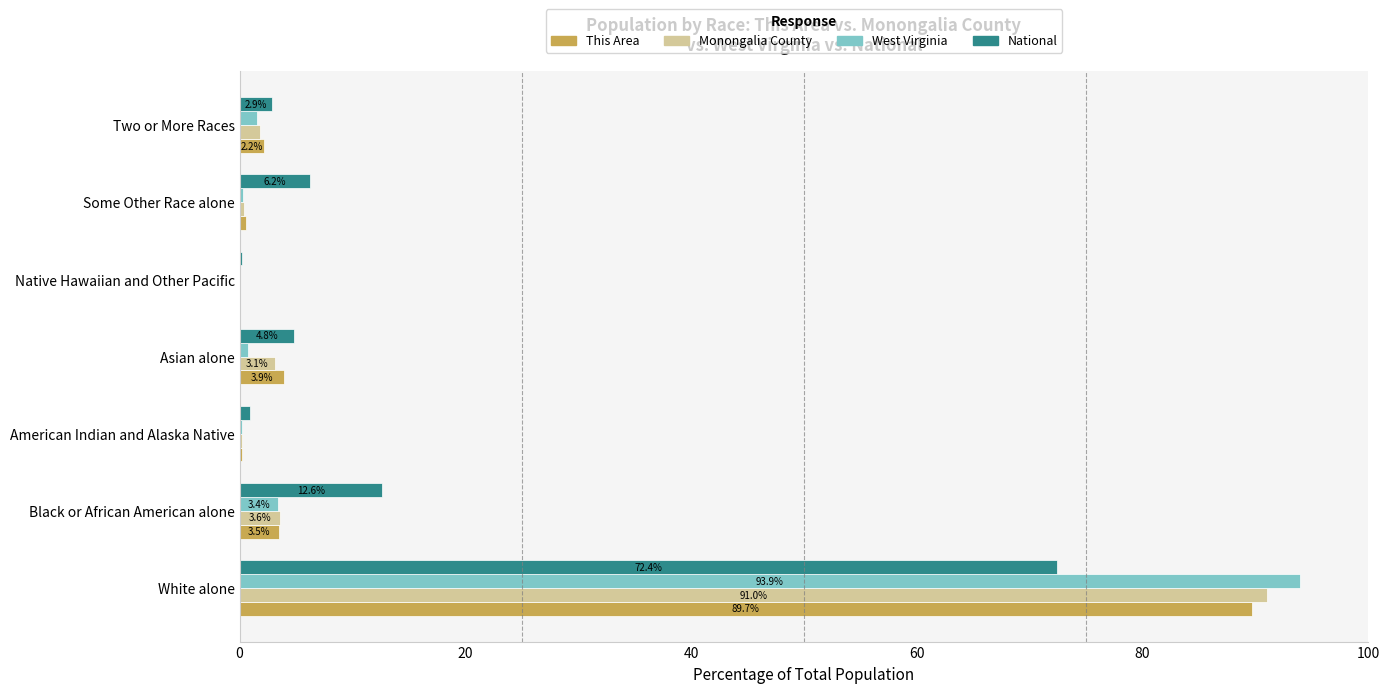

At which category is the sum across all series the highest?

White alone